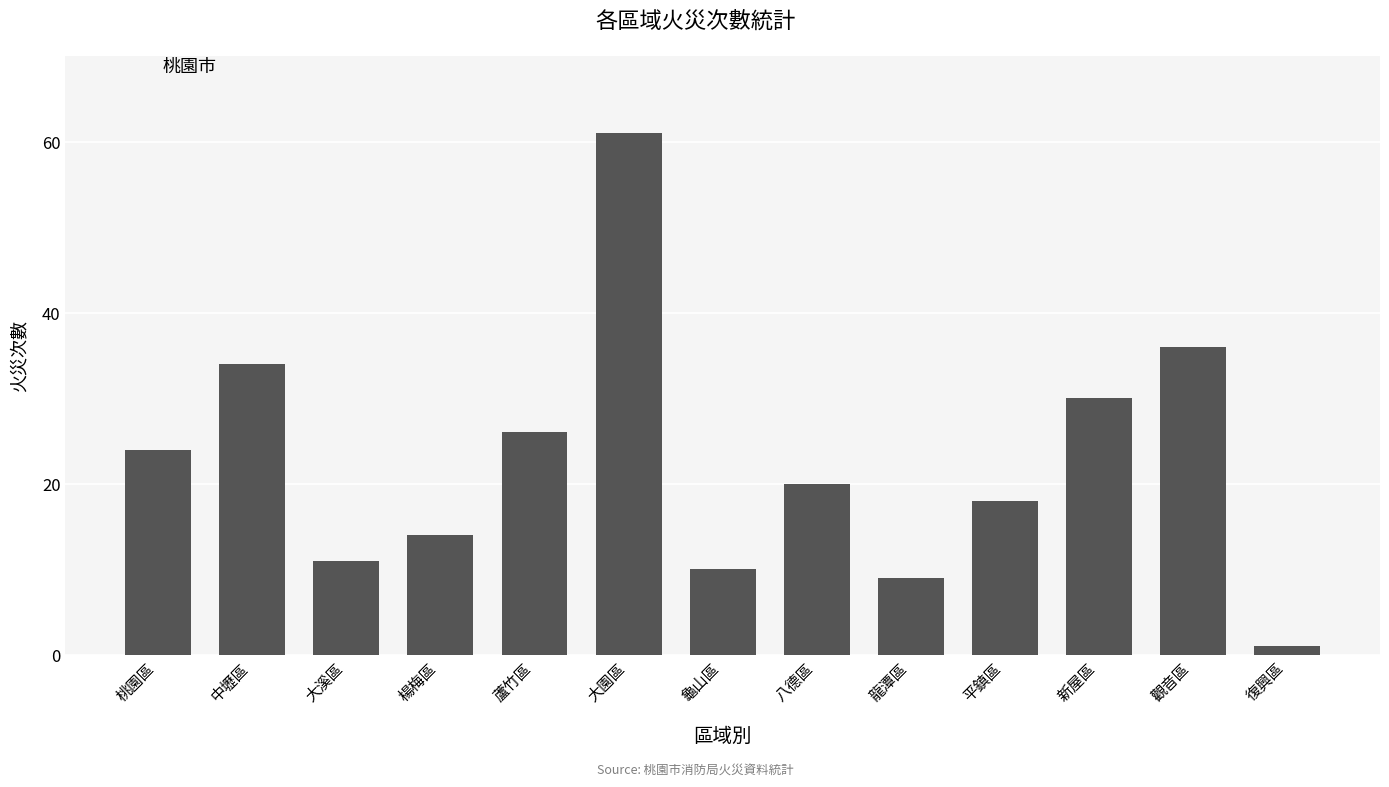

Reading left to right, extract all data points from this chart.

24	34	11	14	26	61	10	20	9	18	30	36	1